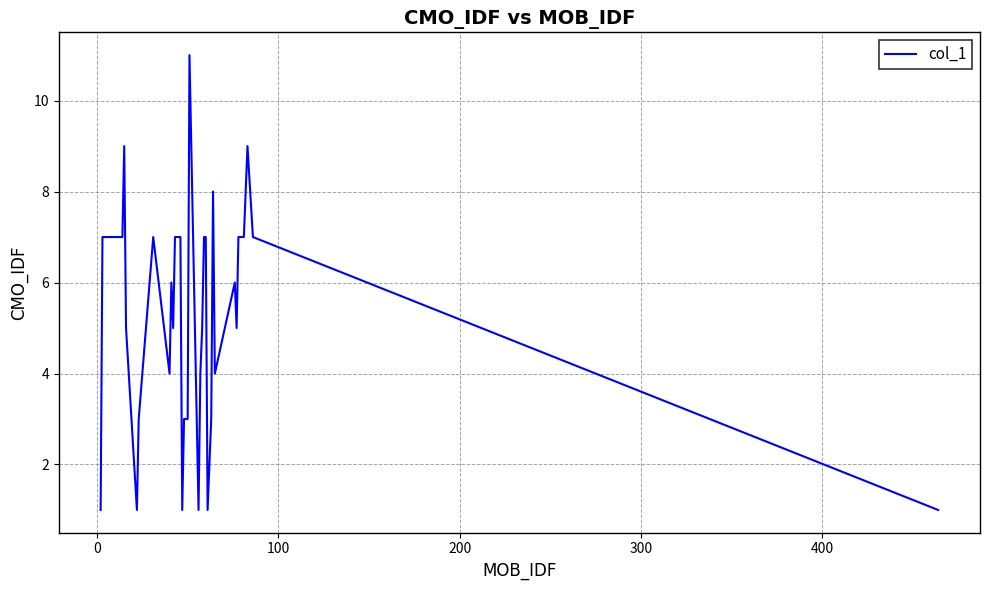

Reading right to left, extract all data points from this chart.

1	7	9	7	7	7	7	5	6	4	8	3	1	7	7	5	4	1	11	3	3	1	7	7	7	7	5	6	4	7	3	1	5	9	7	7	7	1